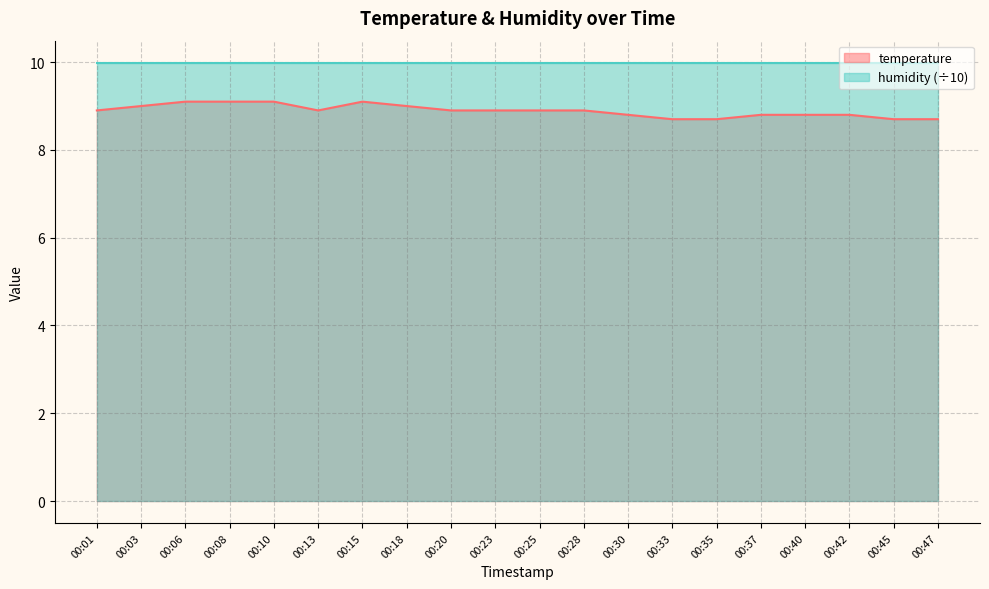

What is the sum of the values at 00:01 and 00:10?

18.0